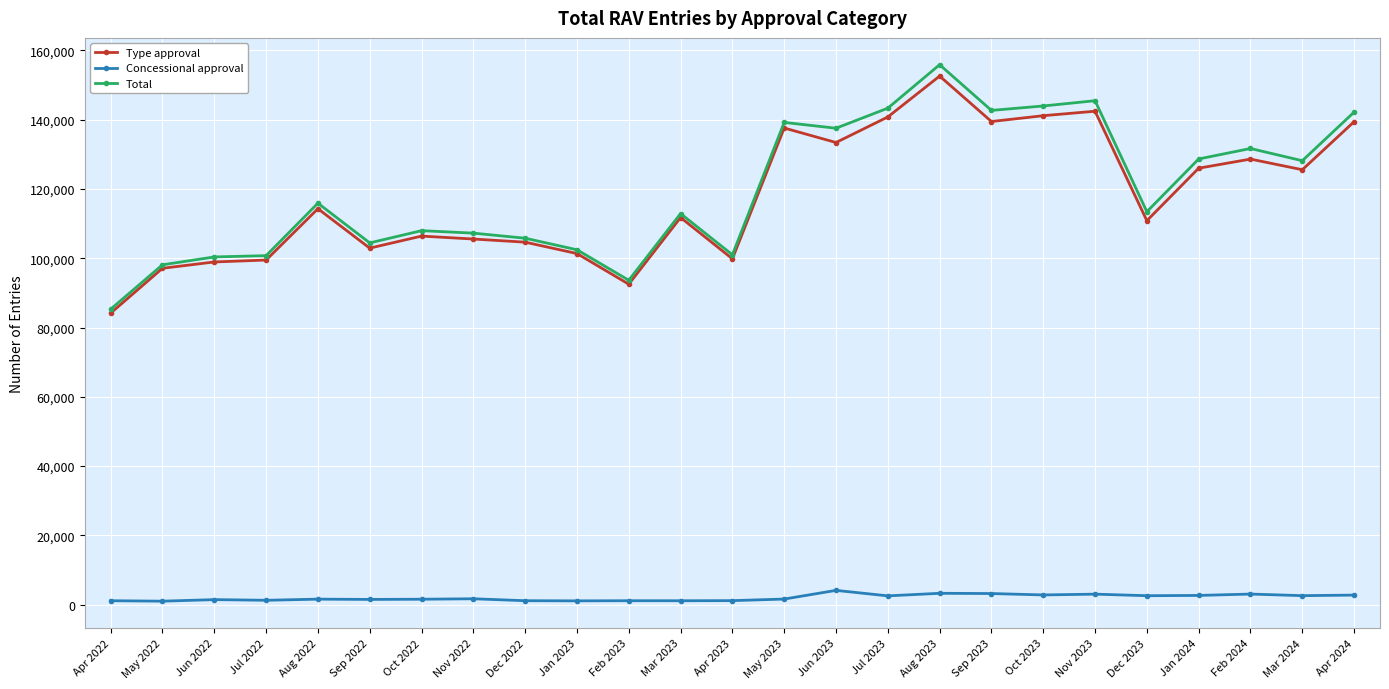

True or false: Total has more than 1 interior local peaks.

True